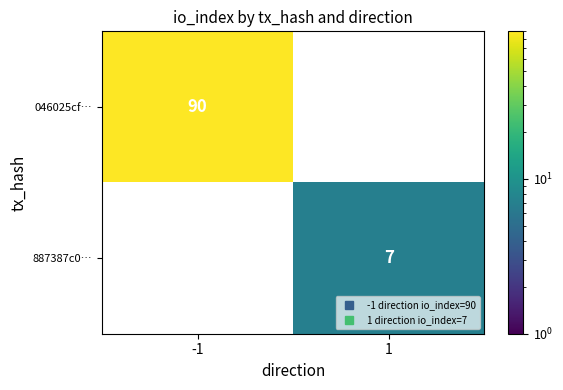

The value of 046025cf… at -1 is 38. True or false?

False